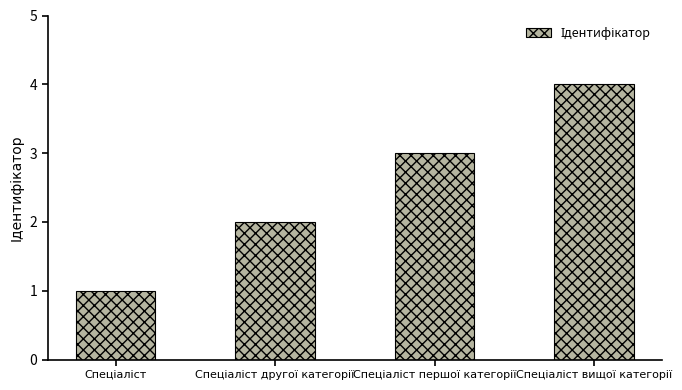

Are the bars grouped side by side (vs. stacked)?

No